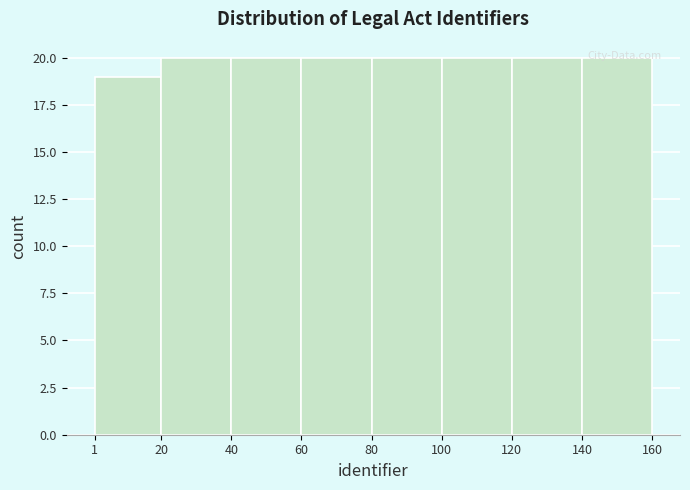

Reading left to right, transcribe this chart: for each bar, give the range it covers on the x-axis and its height. The values are not printed on the chart, so give them approximately, as read against the axis.

1 to 20: 19
20 to 40: 20
40 to 60: 20
60 to 80: 20
80 to 100: 20
100 to 120: 20
120 to 140: 20
140 to 160: 20